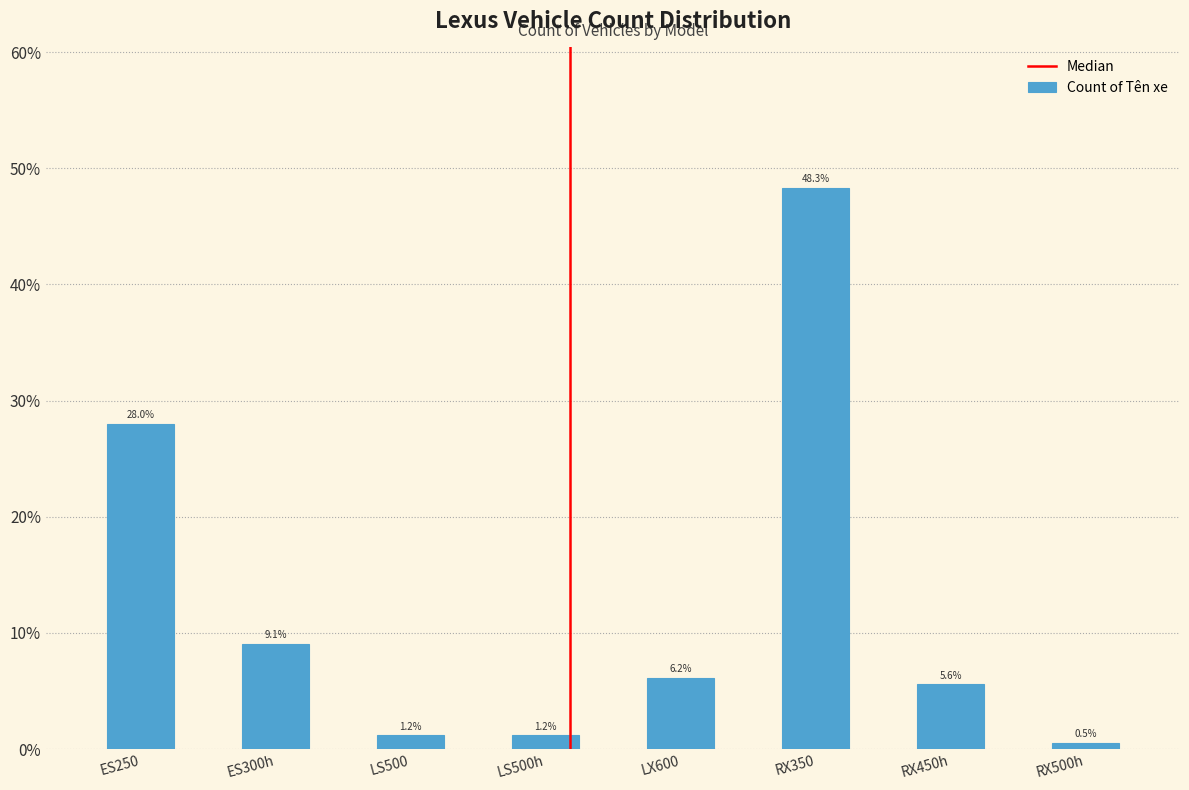

Reading left to right, what are all the values shown in this chart?

28.0	9.1	1.2	1.2	6.2	48.3	5.6	0.5